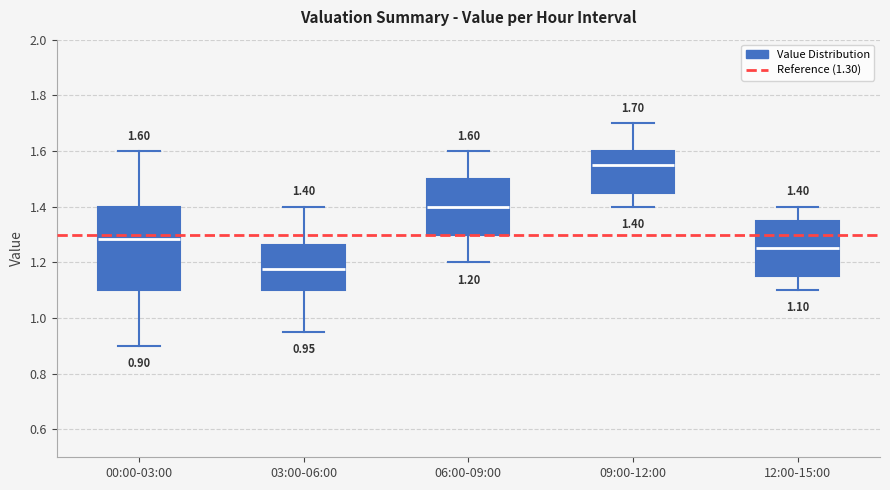

Which box is the tallest, from its lower edge to its upper edge?

00:00-03:00